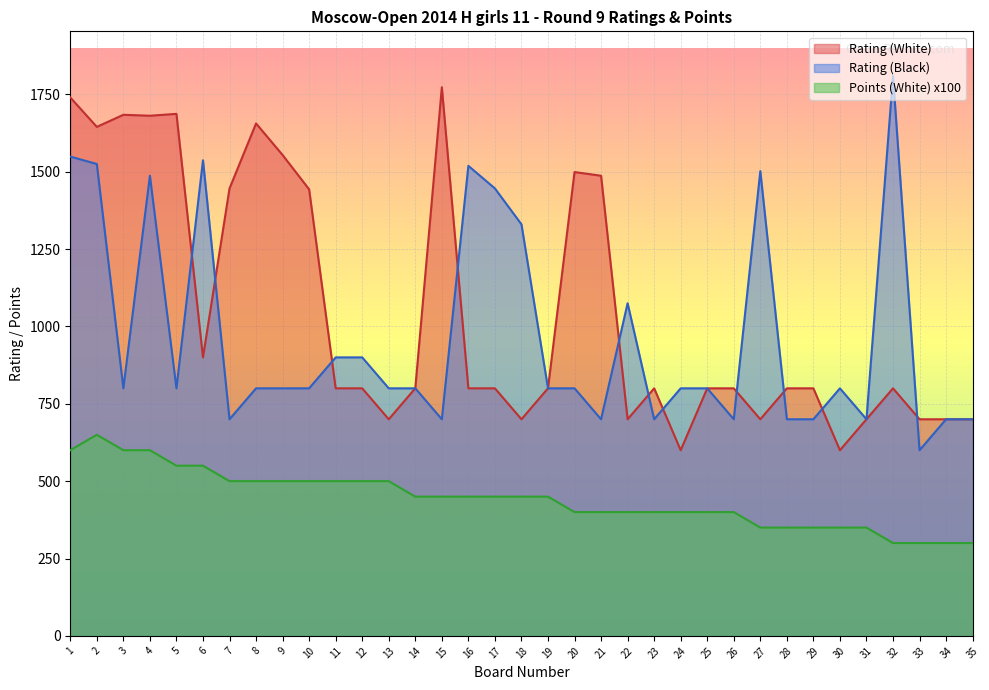

At 19, list the series in order from largest to smallest.

Rating (White), Rating (Black), Points (White)